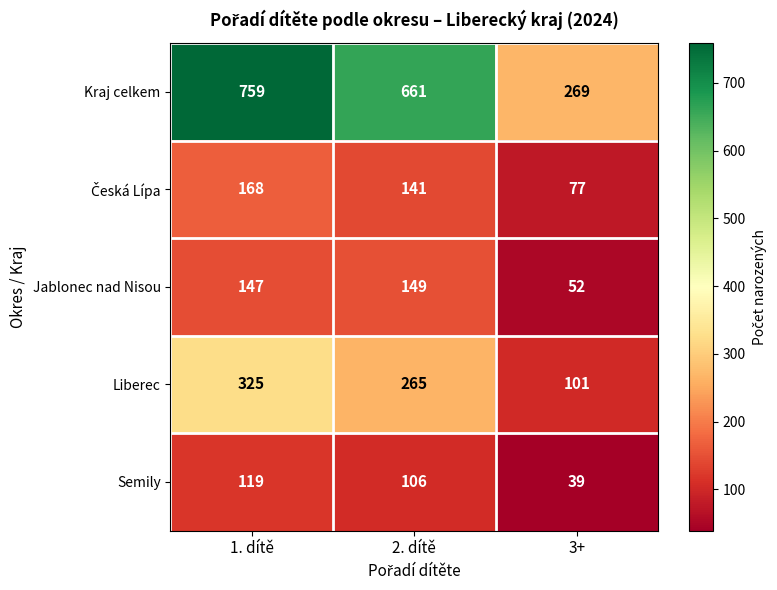

At which category is the sum across all series the highest?

1. dítě